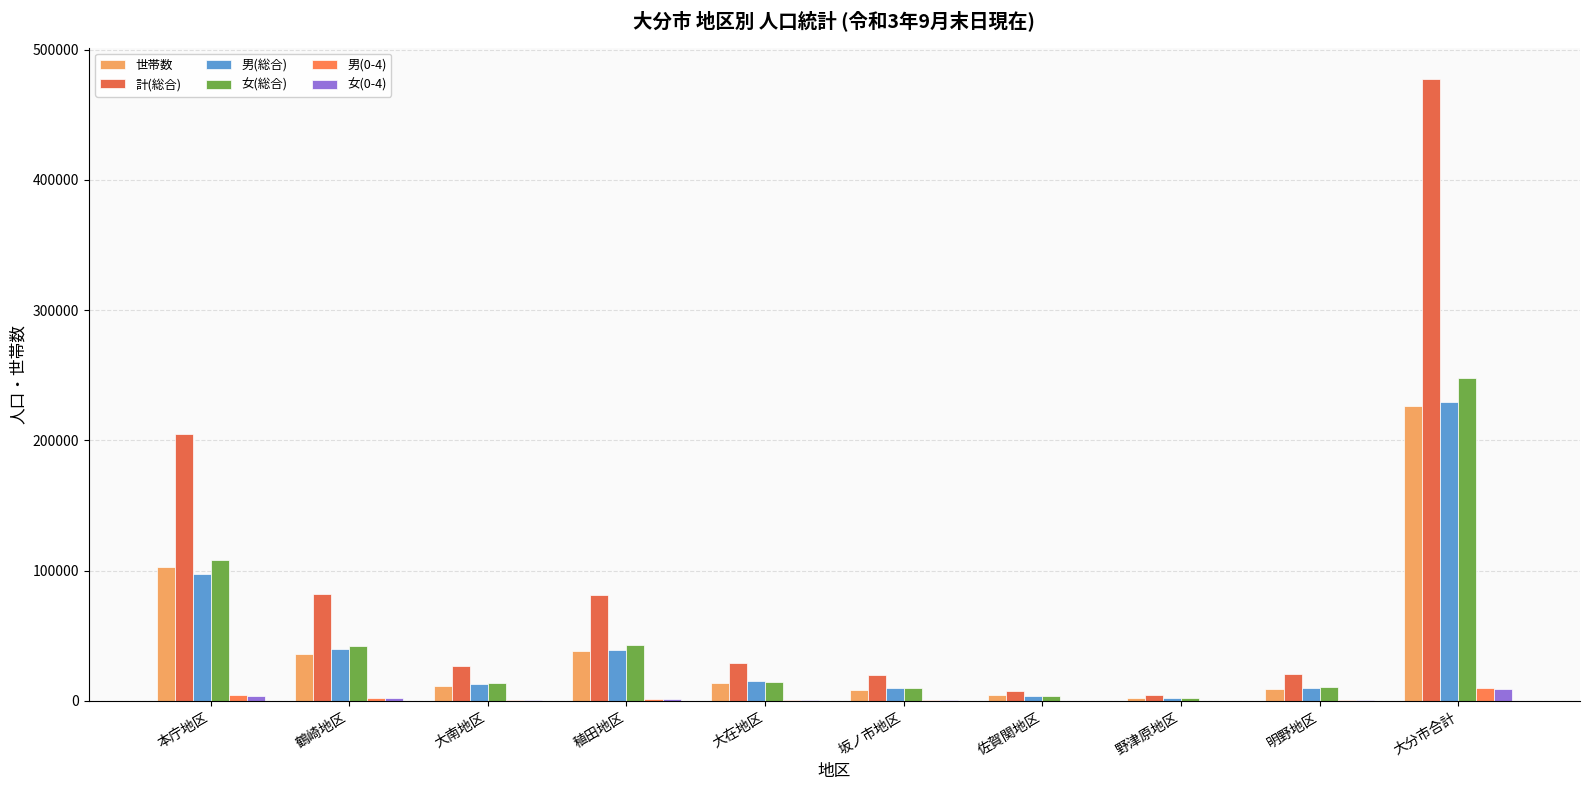

What is the label of the 9th bar from the left?

明野地区